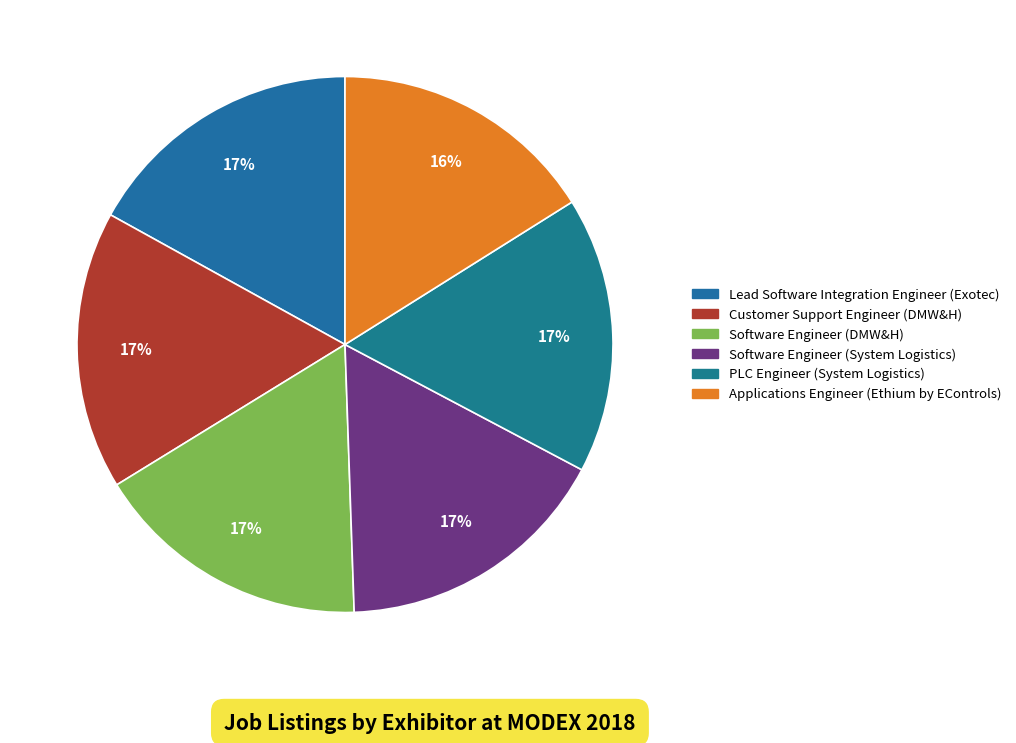

Does Applications Engineer (Ethium by EControls) represent more than half of the total?

No